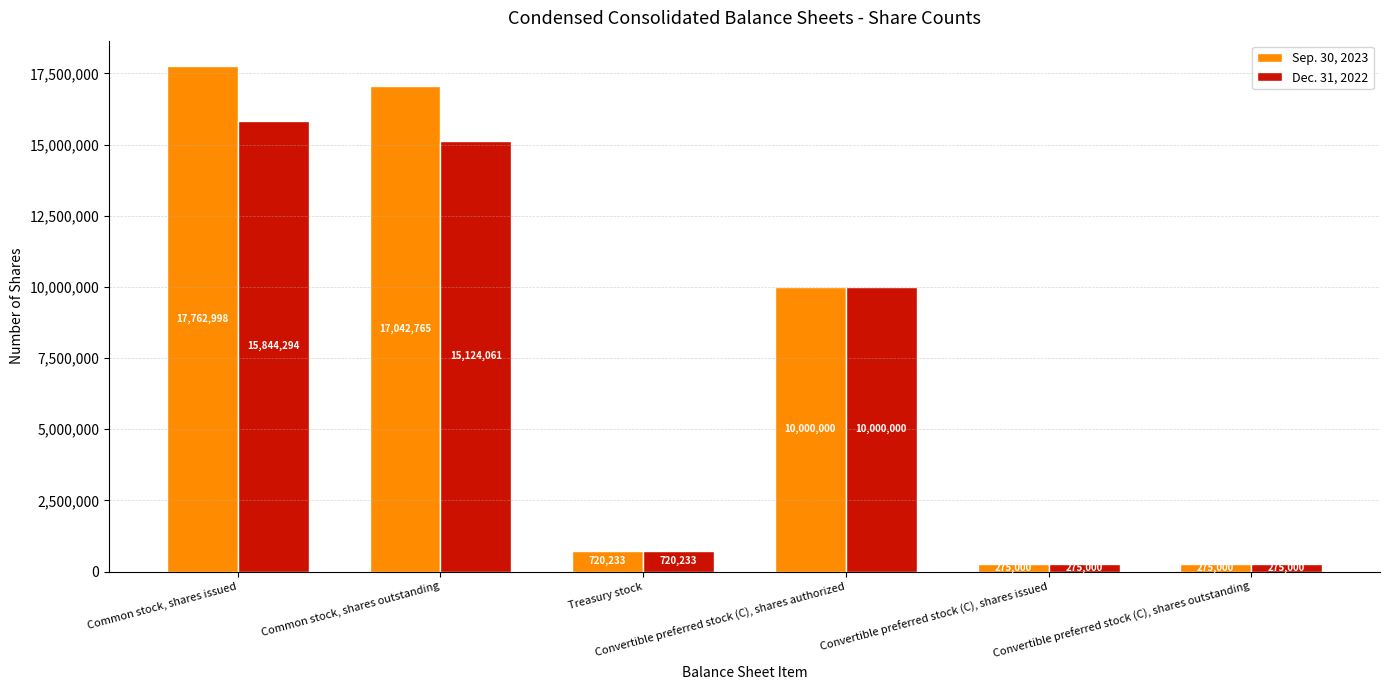

What is the label of the 2nd bar from the right?

Convertible preferred stock (C), shares issued